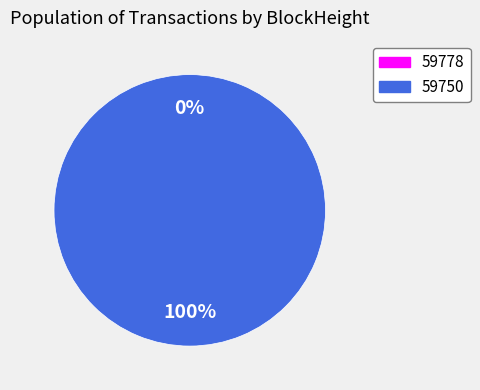

Which slice represents more than half of the pie?

59750